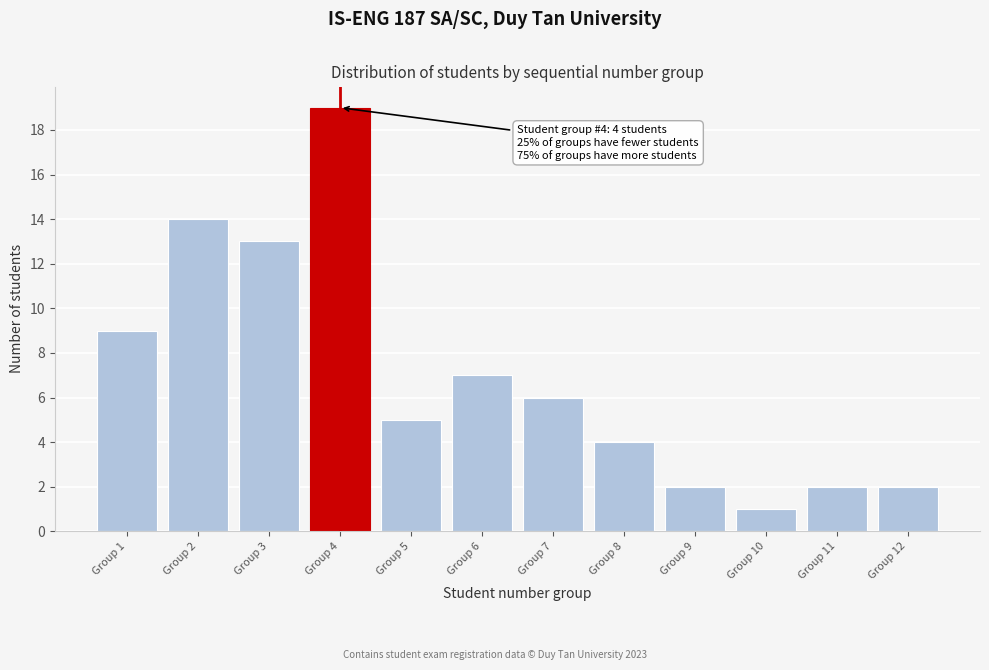

Reading right to left, what are all the values shown in this chart?

Group 12=2	Group 11=2	Group 10=1	Group 9=2	Group 8=4	Group 7=6	Group 6=7	Group 5=5	Group 4=19	Group 3=13	Group 2=14	Group 1=9